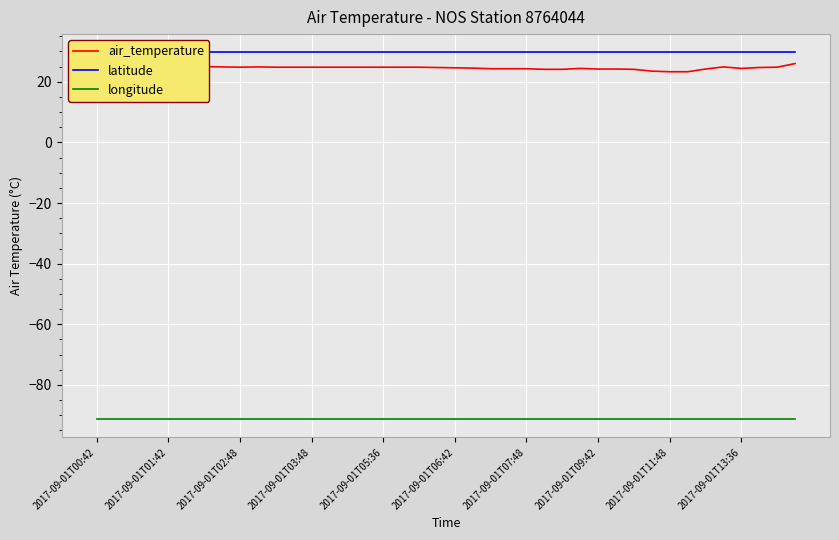

True or false: latitude and longitude intersect in this chart.

False